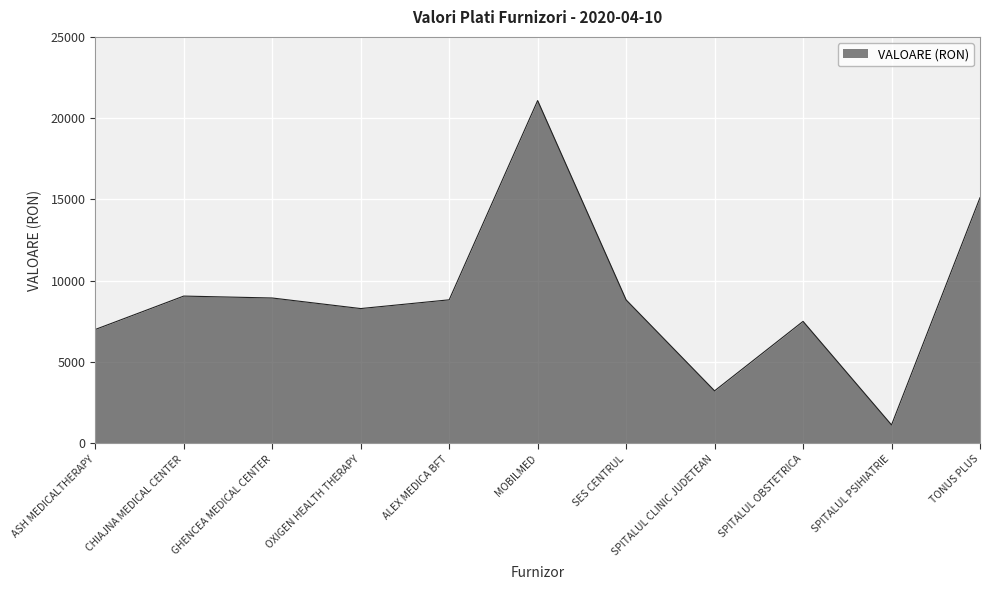

What value does the data have at OXIGEN HEALTH THERAPY?

8292.0